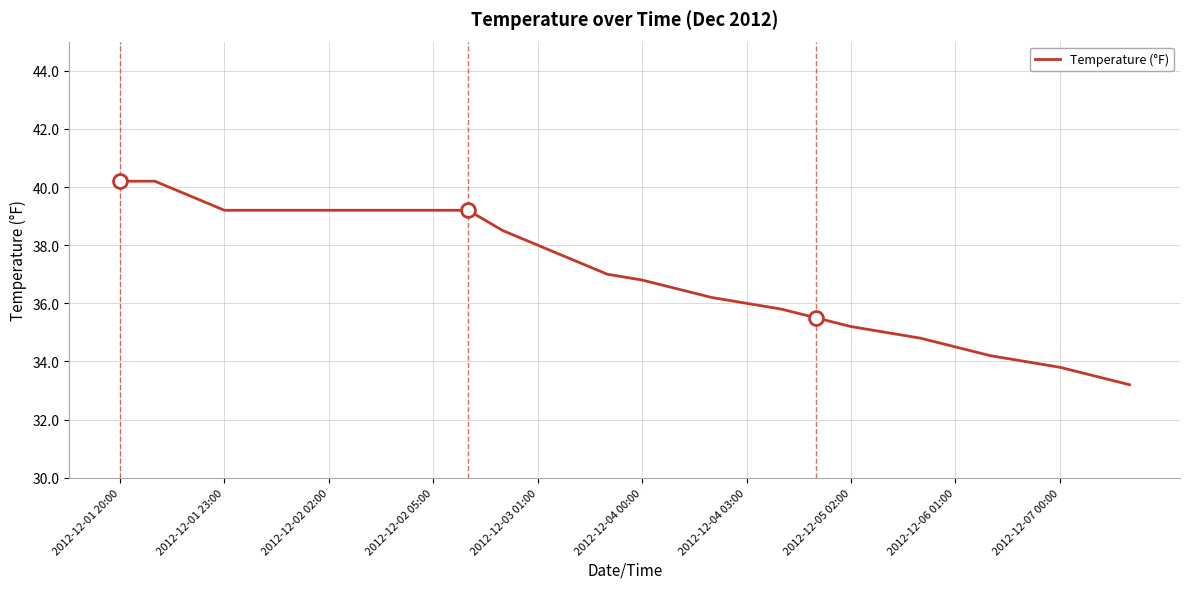

What is the difference between the maximum and minimum values?

7.0